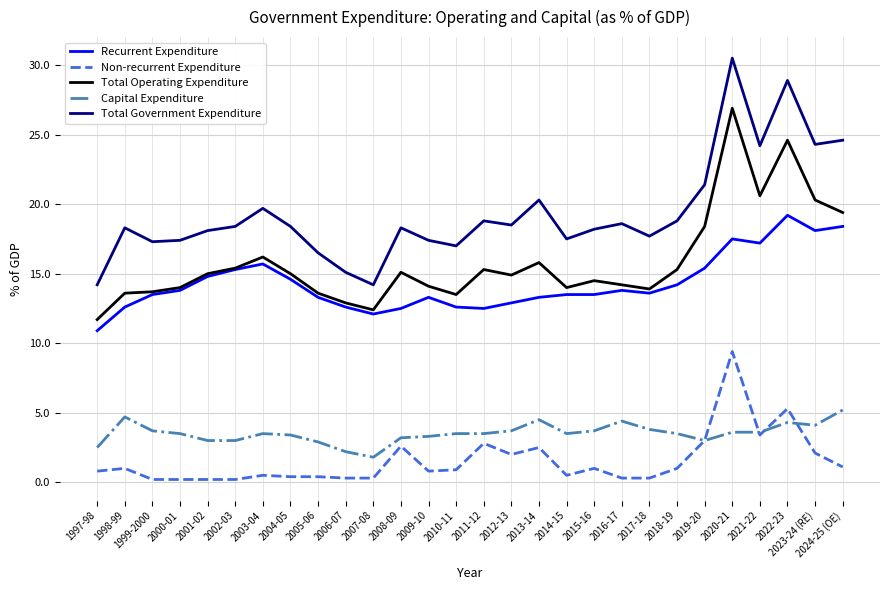

What is the highest value of the Recurrent Expenditure series?

19.2